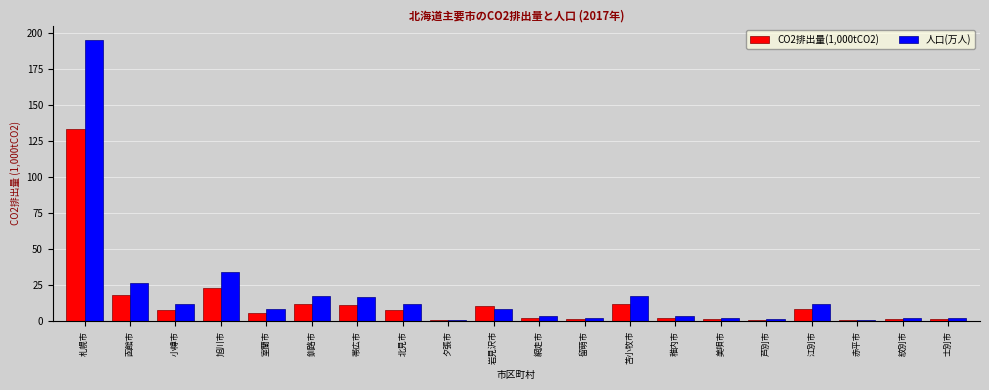

How many distinct data groups are displayed?

2